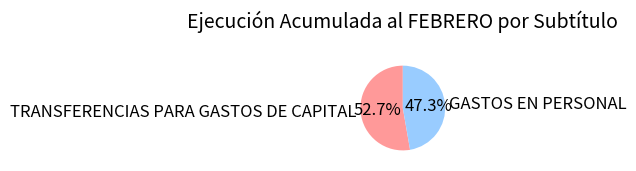

How many slices are in this pie chart?

2